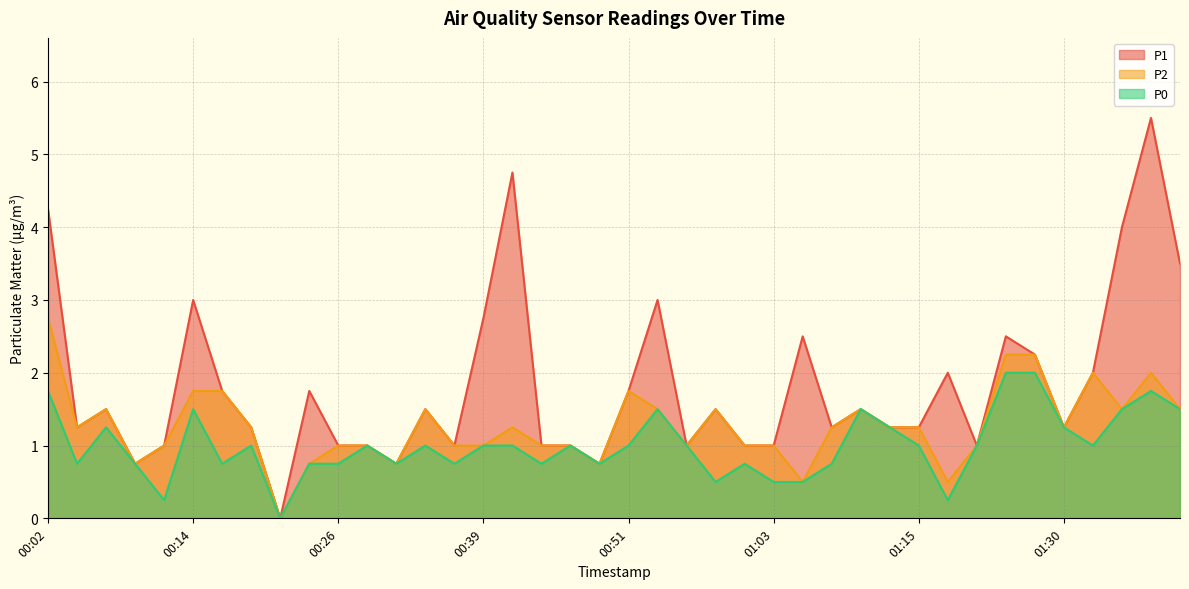

What is the total value across all series at 01:08?

3.2